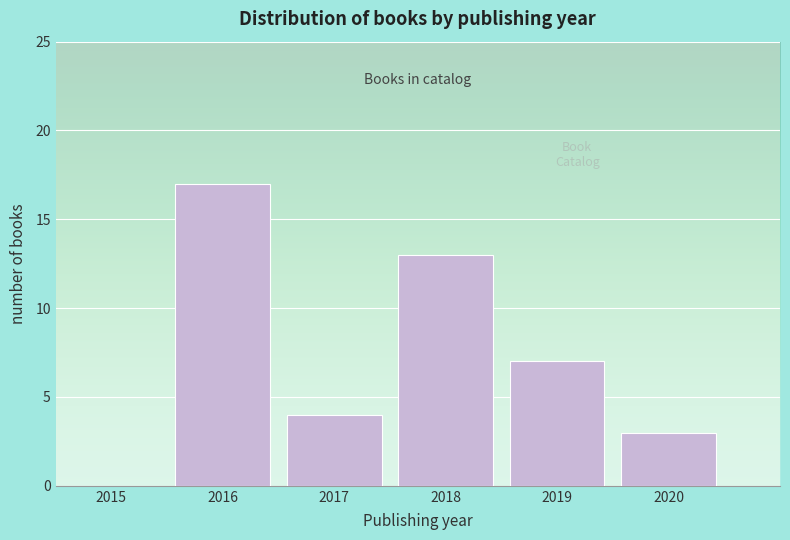

Reading left to right, extract all data points from this chart.

2015=0	2016=17	2017=4	2018=13	2019=7	2020=3